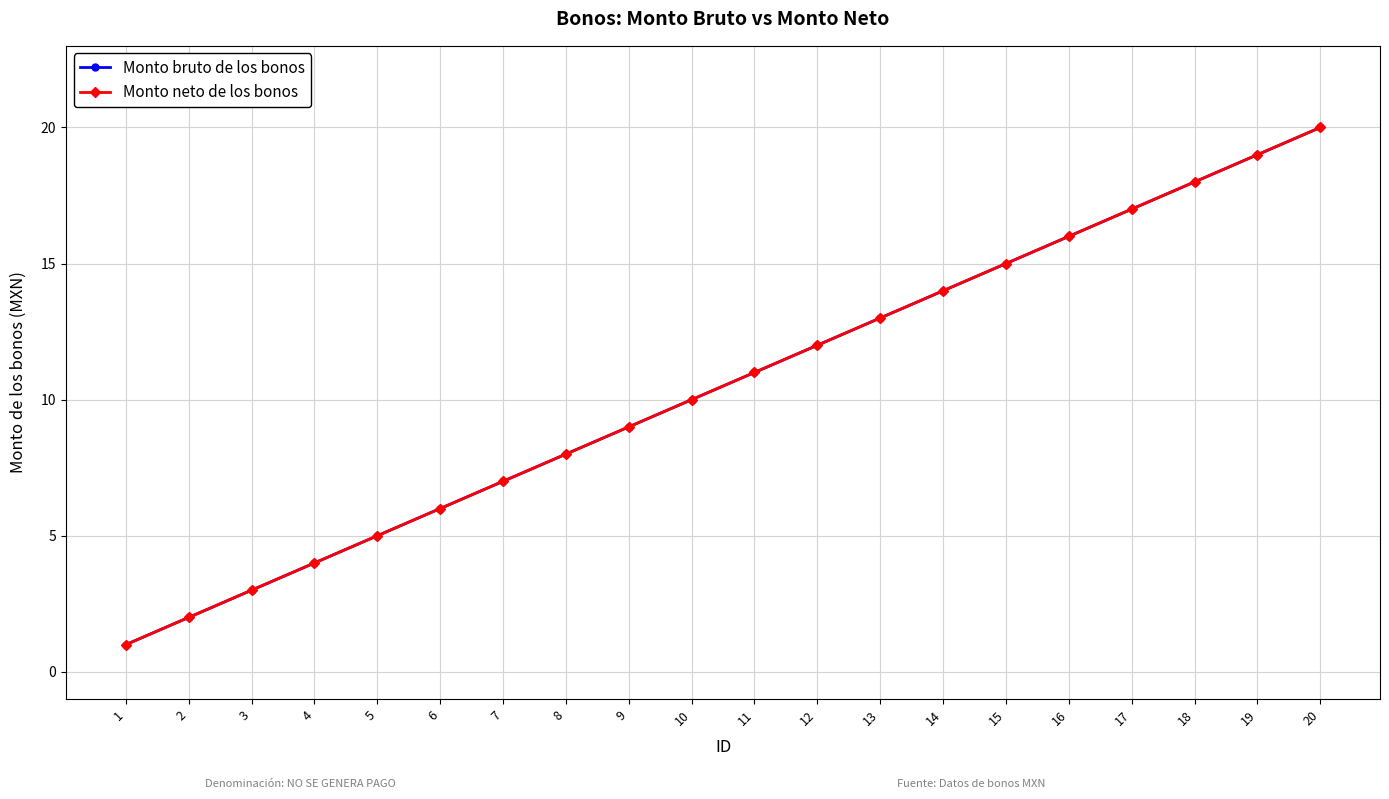

True or false: Monto bruto de los bonos has more than 2 interior local peaks.

False